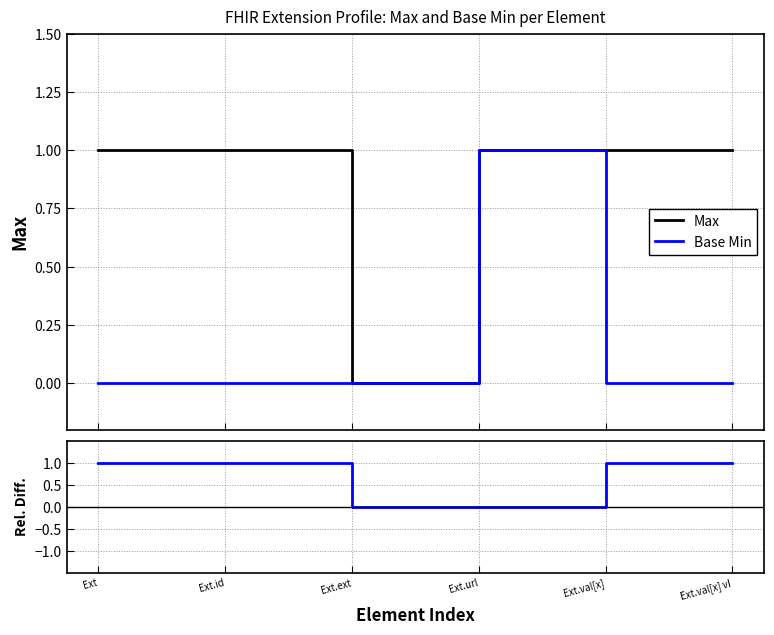

What is the label of the 2nd point from the left?

Ext.id